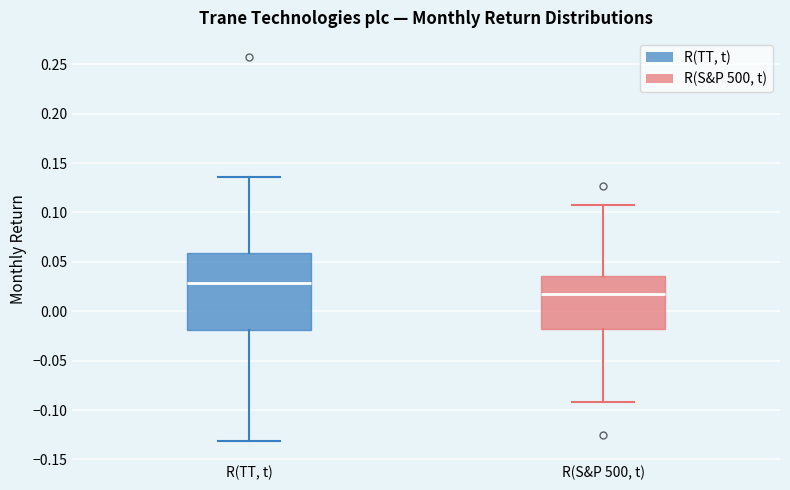

Where does the lower whisker of the box for R(S&P 500, t) end on the y-axis? The values are not printed on the chart, so give them approximately, as read against the axis.

-0.090